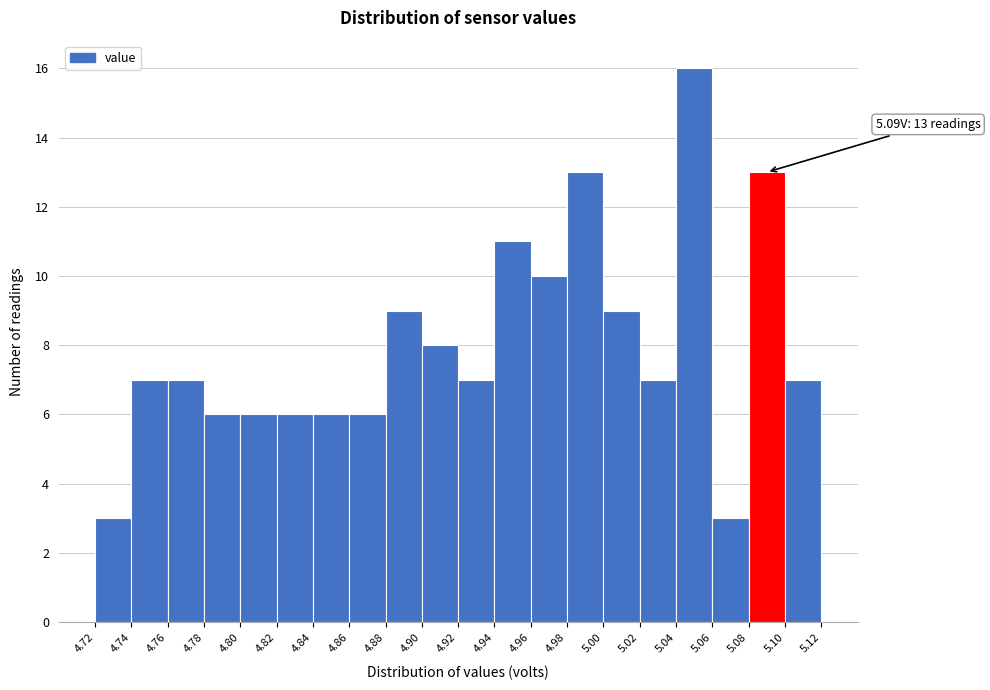

Over which range of the x-axis is the bar tallest?

5.04 to 5.06